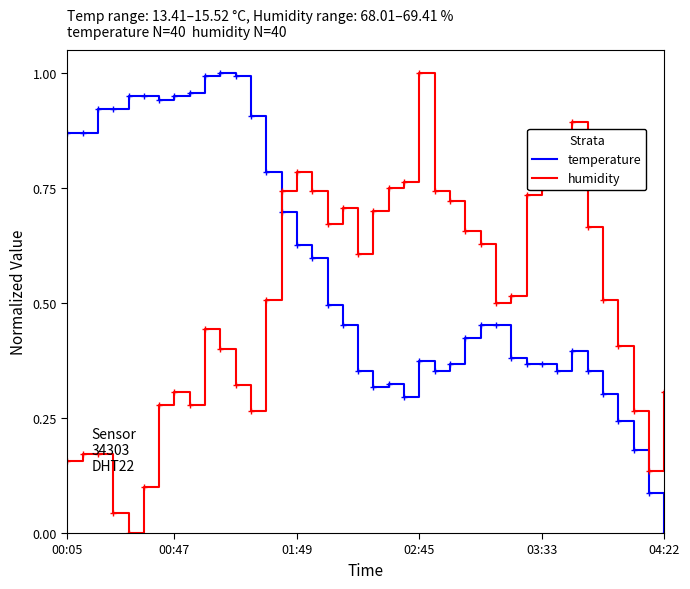

Which series has the largest total across all categories?

temperature